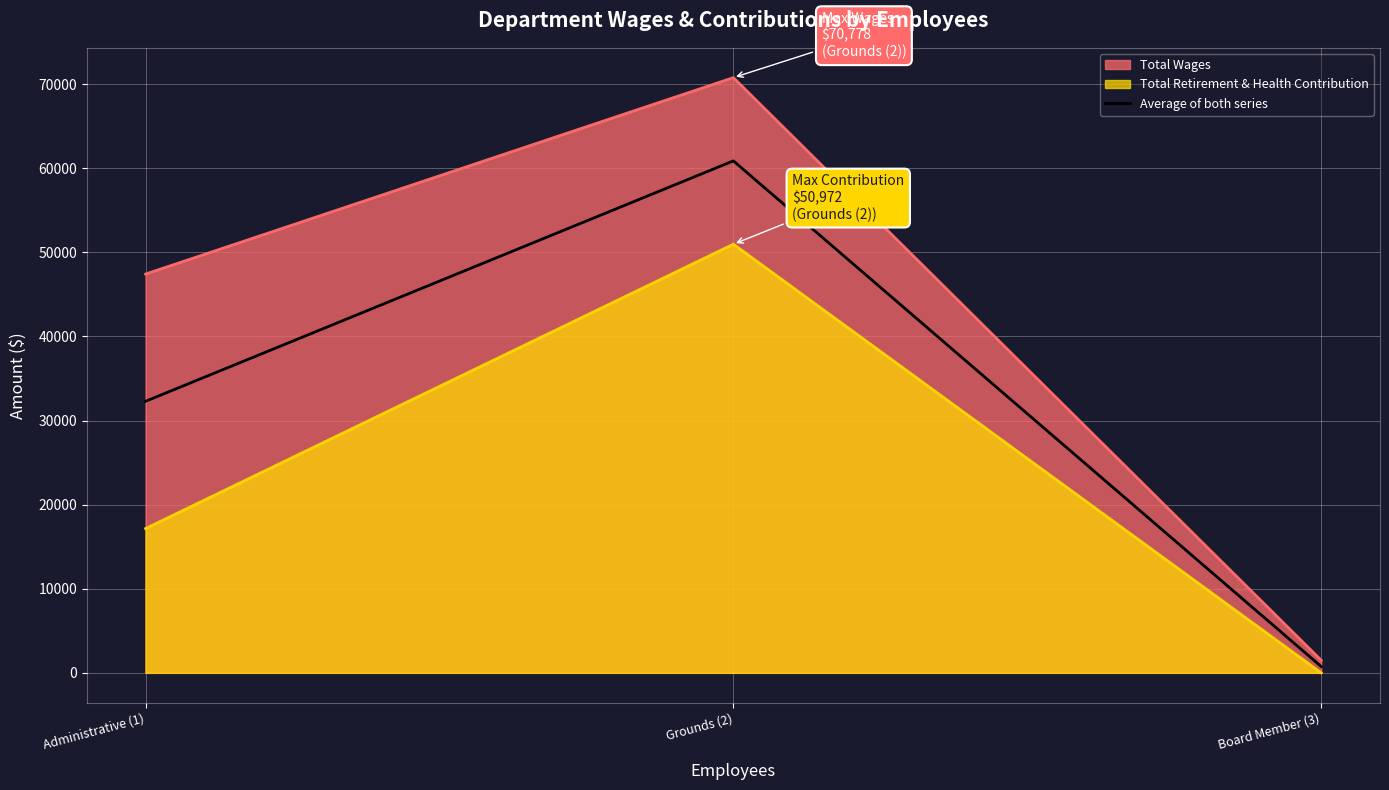

The chart shows a value of 32290 at Administrative (1). True or false?

True